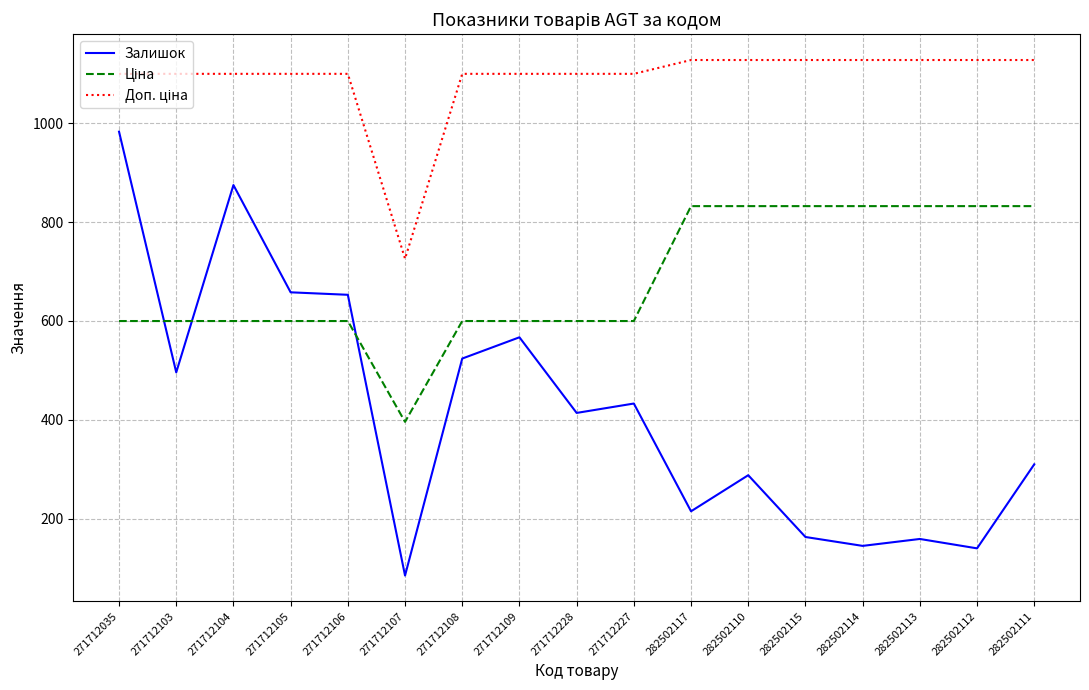

Which series has the widest spread of values?

Залишок